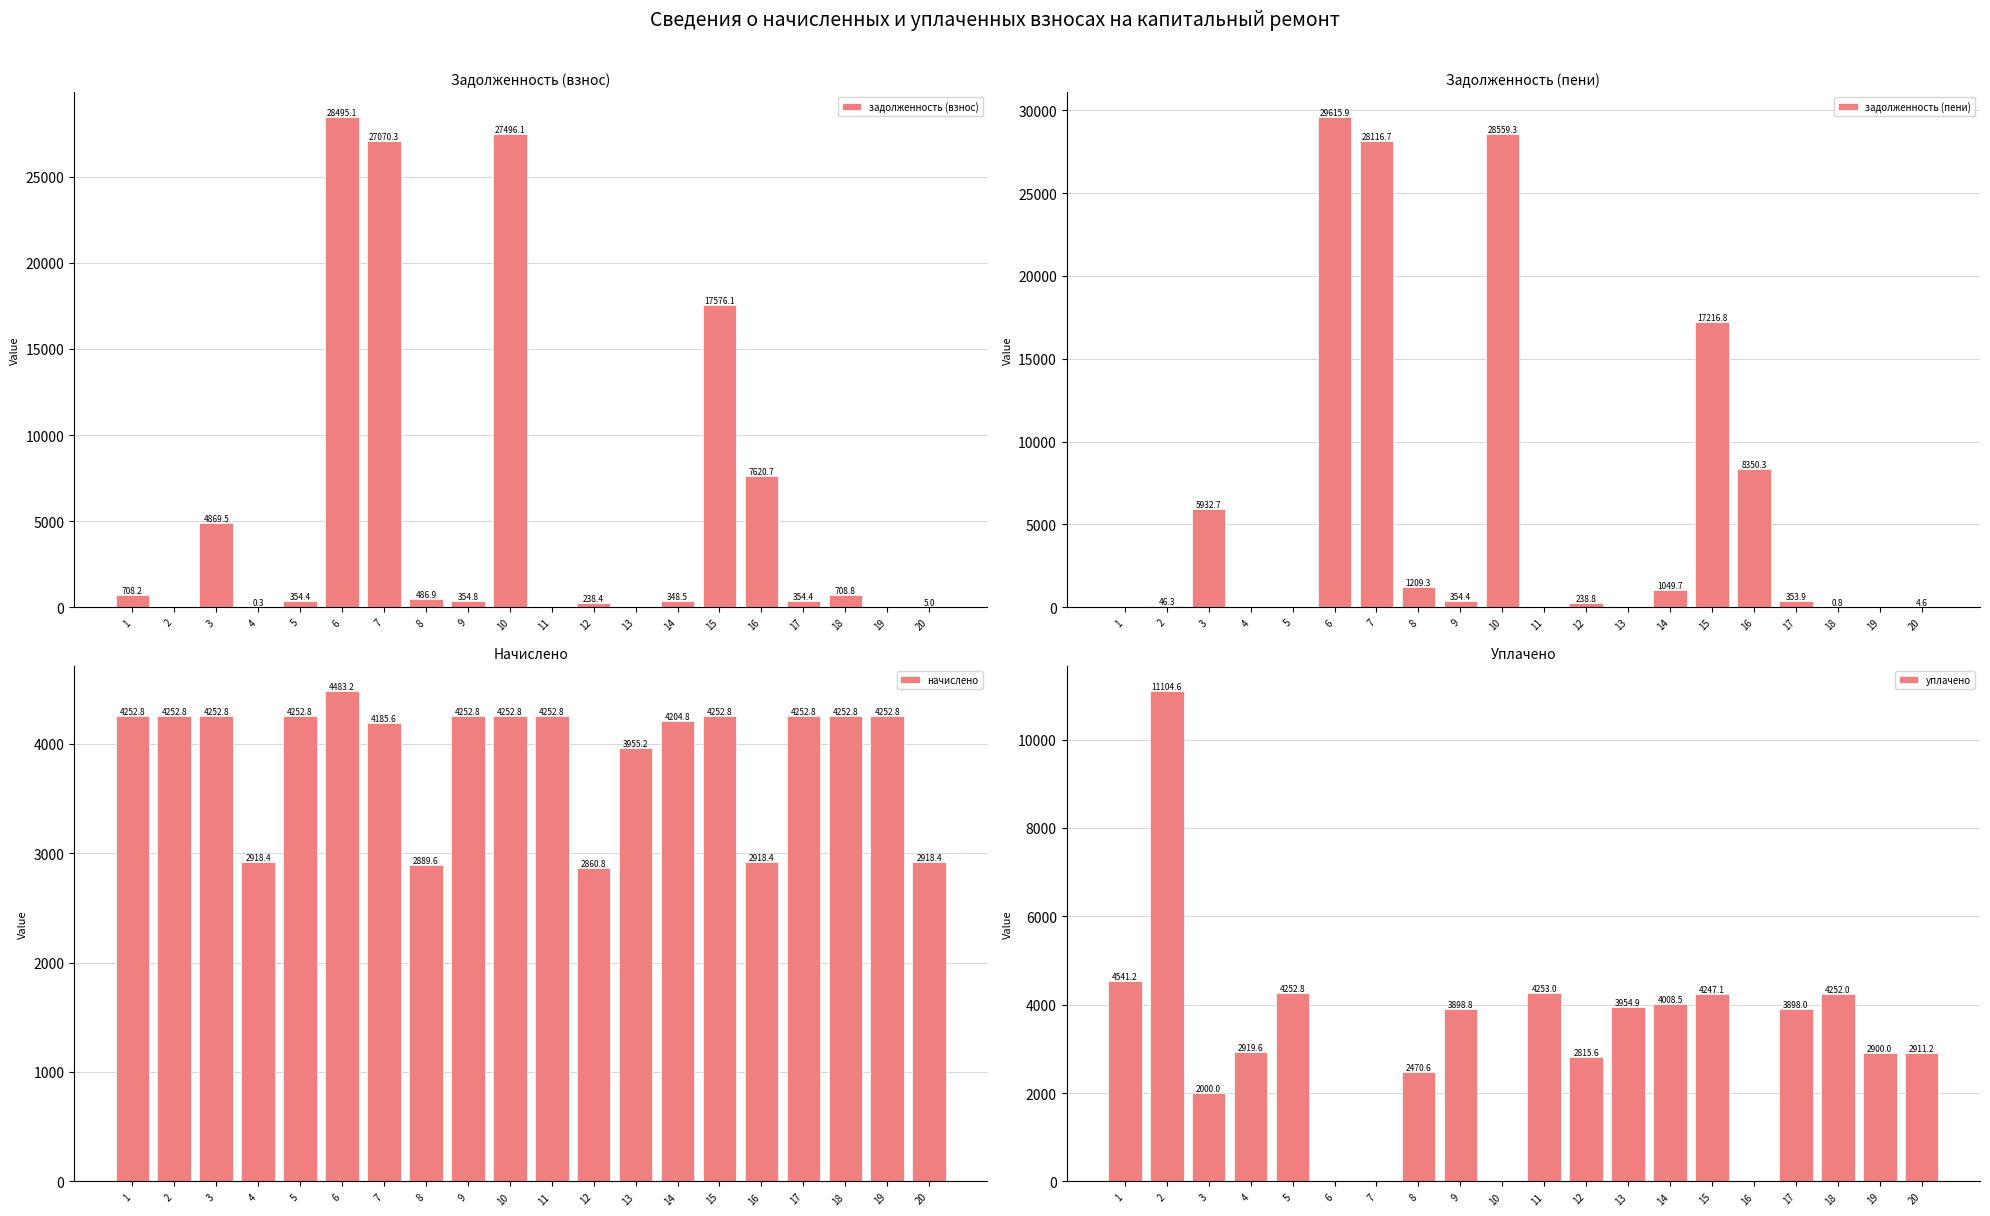

Where is задолженность (пени) nearest to the value 14807?

15